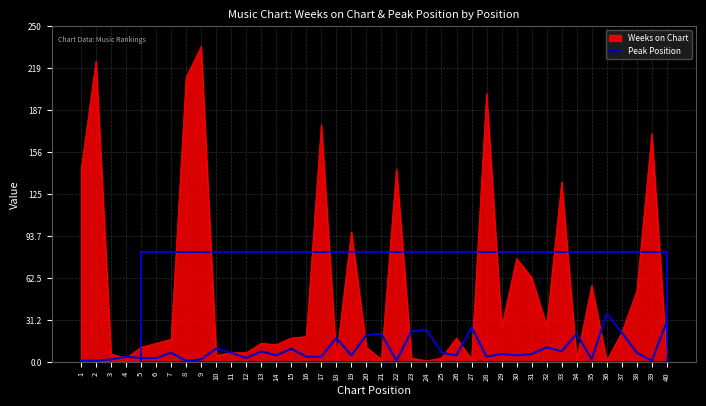

The Peak Position series shows 21 at 21. True or false?

True